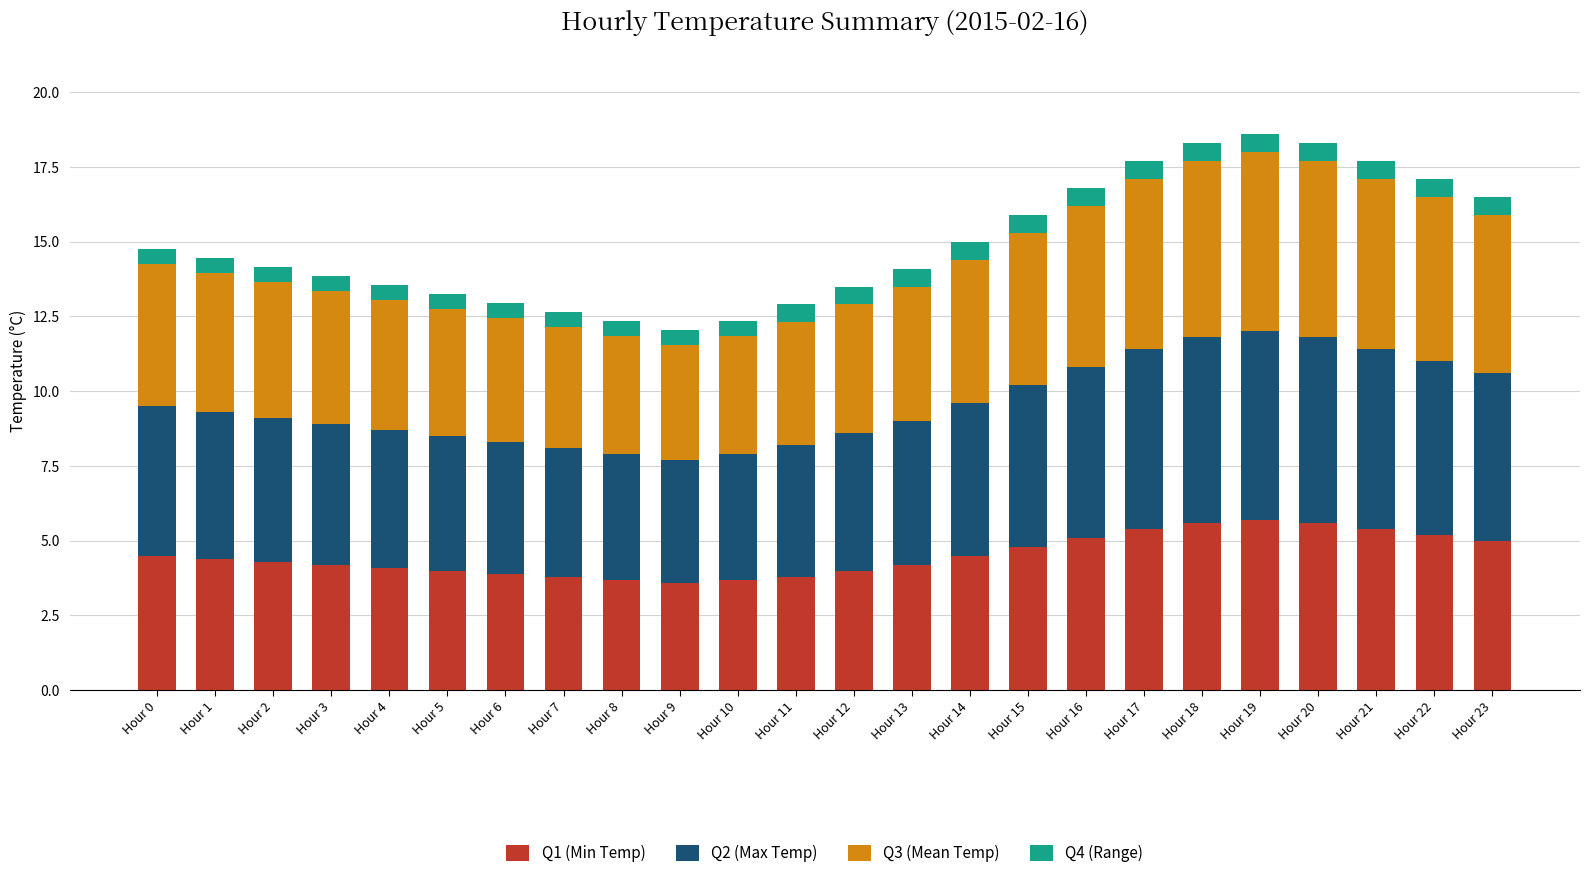

What is the total value across all series at Hour 22?

17.1